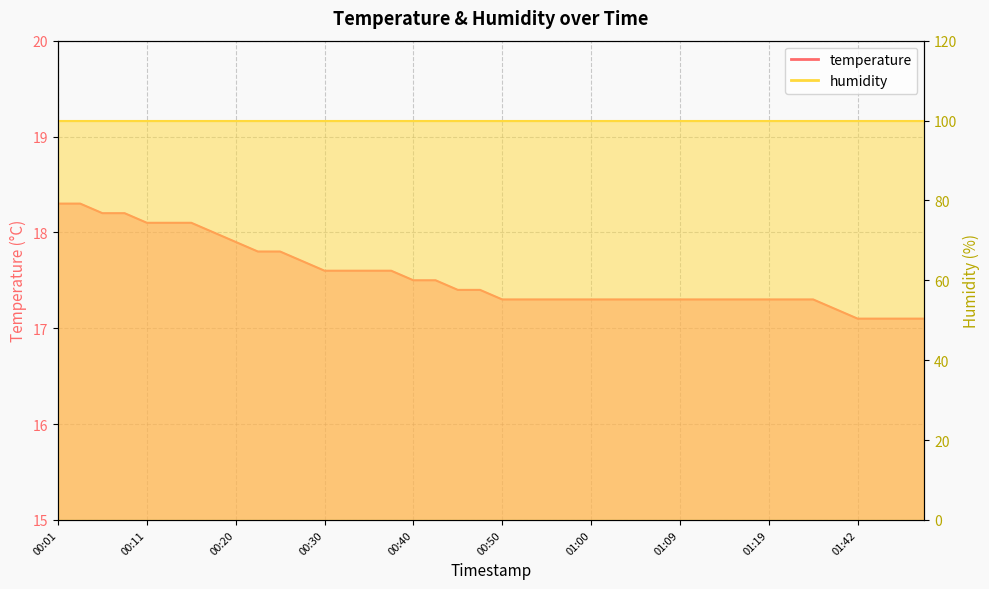

What is the value of the 33rd point from the left?

17.3